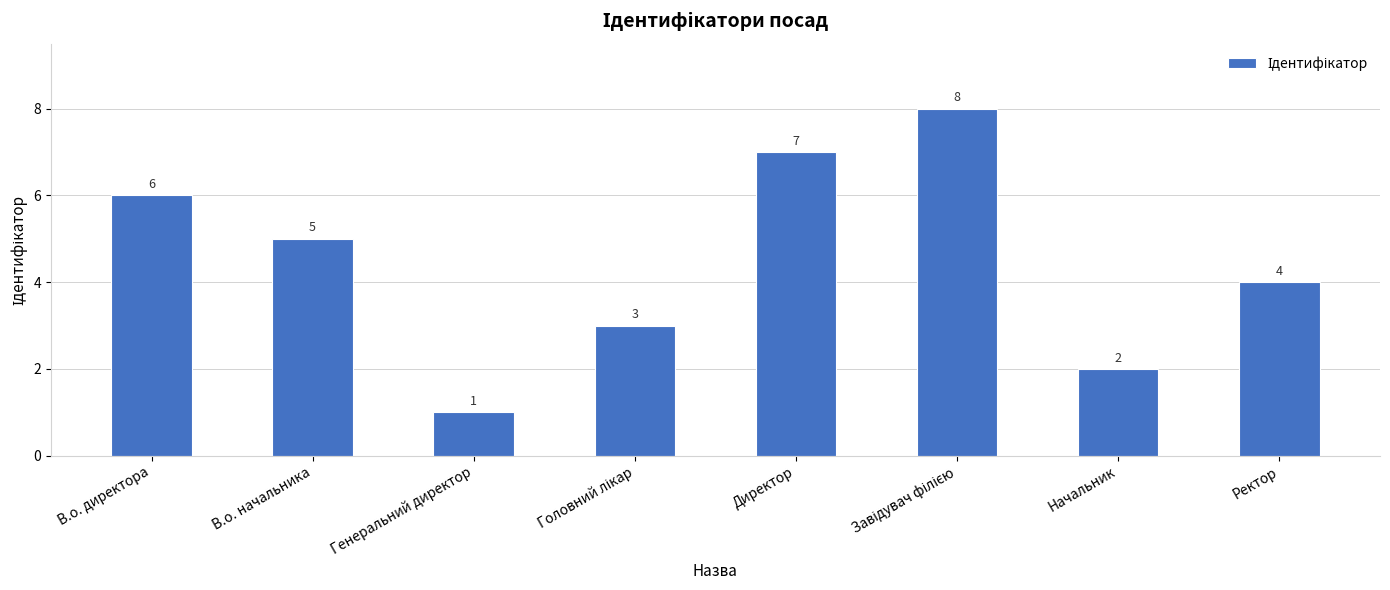

Which has a higher value, В.о. директора or Начальник?

В.о. директора